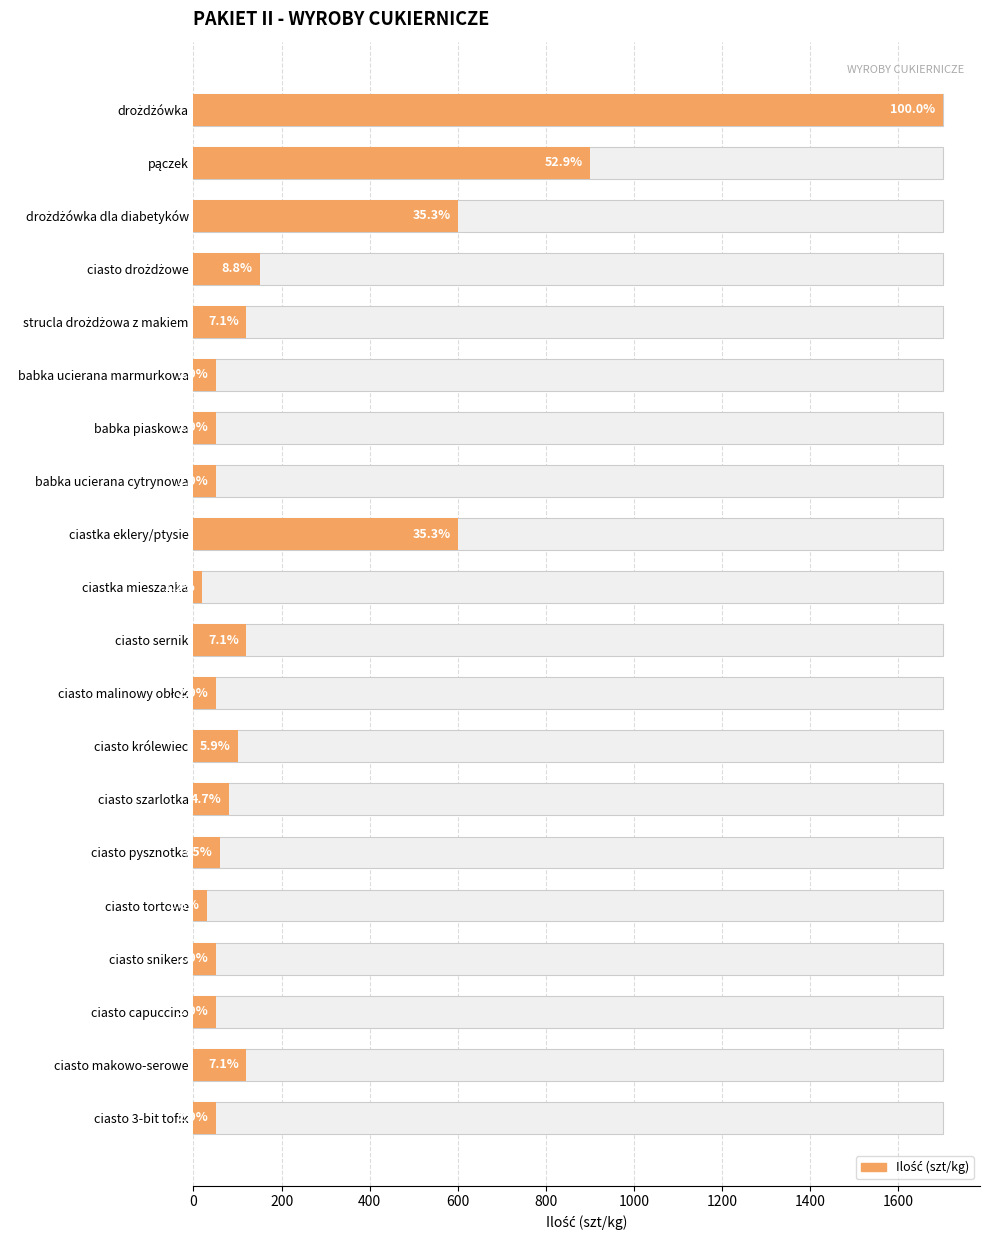

Are the bars grouped side by side (vs. stacked)?

No